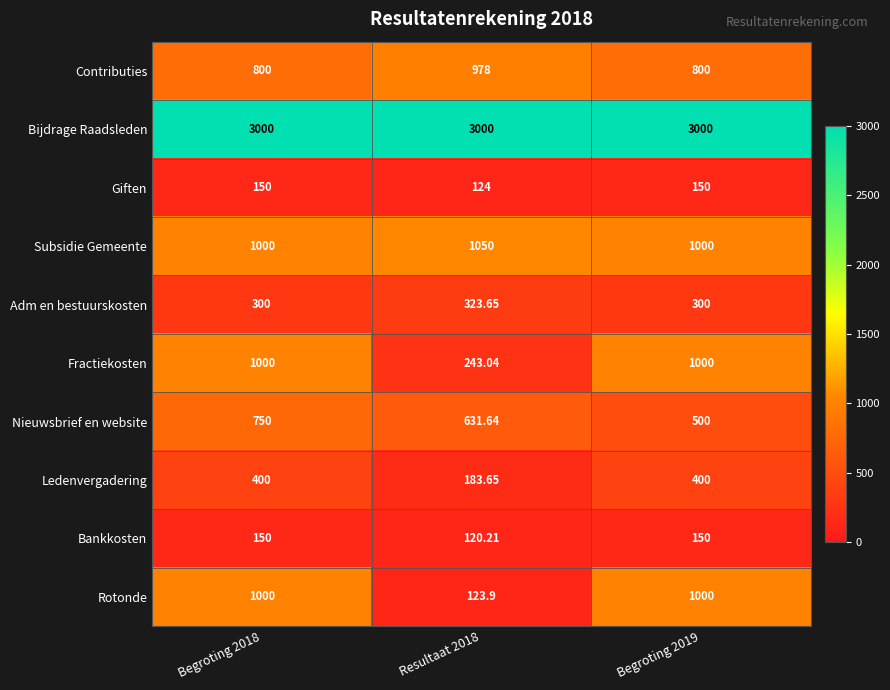

Between Begroting 2018 and Resultaat 2018, which series saw the biggest shift?

Rotonde